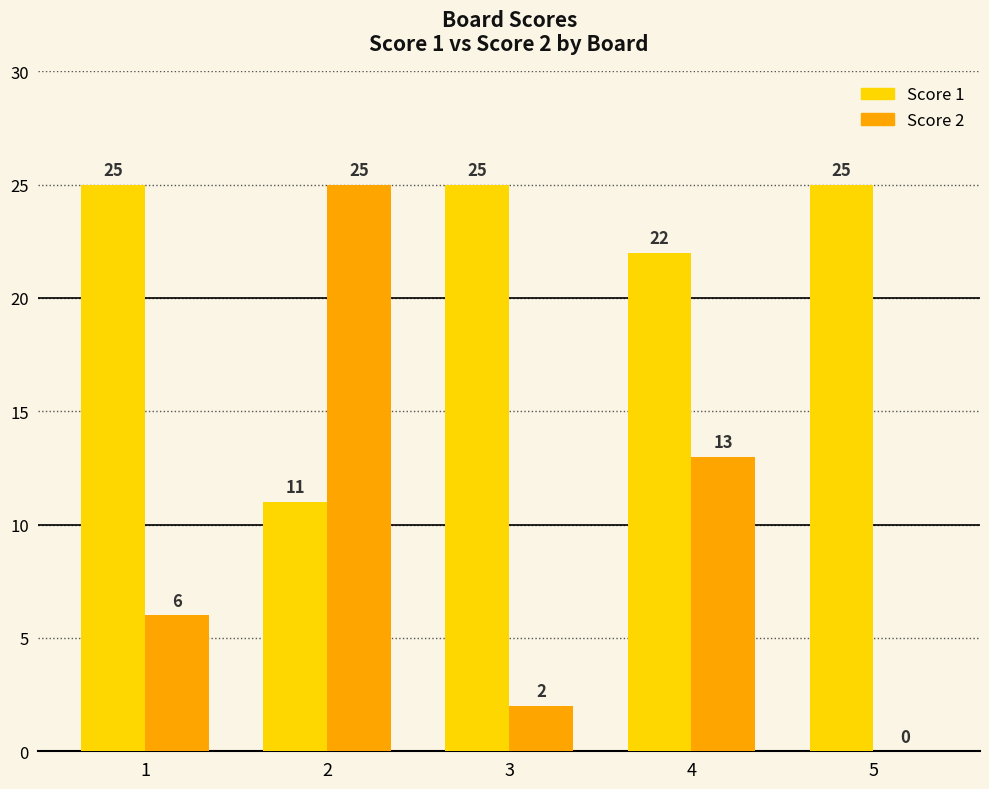

Are the bars horizontal?

No